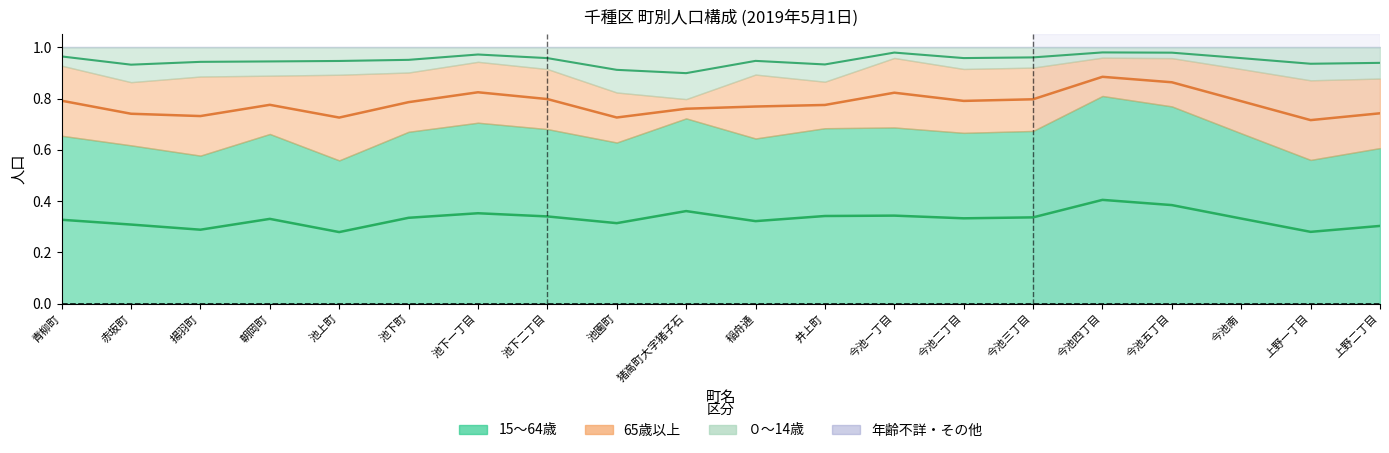

How many data points does each series have?

20